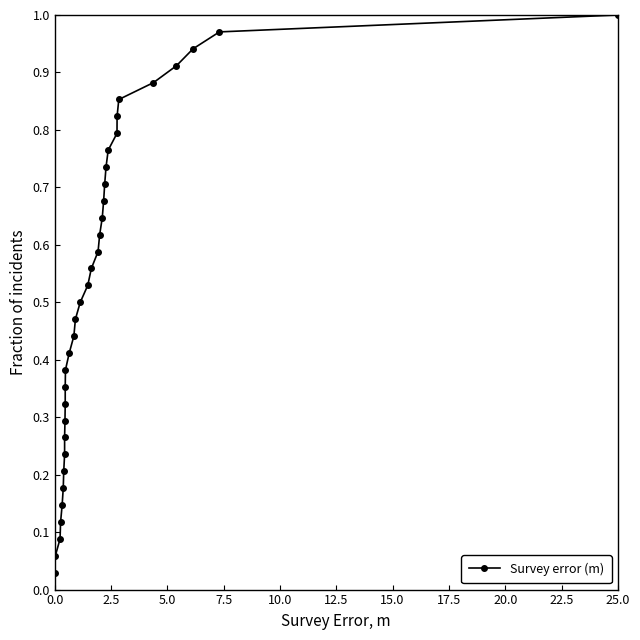

What is the average value?

0.5